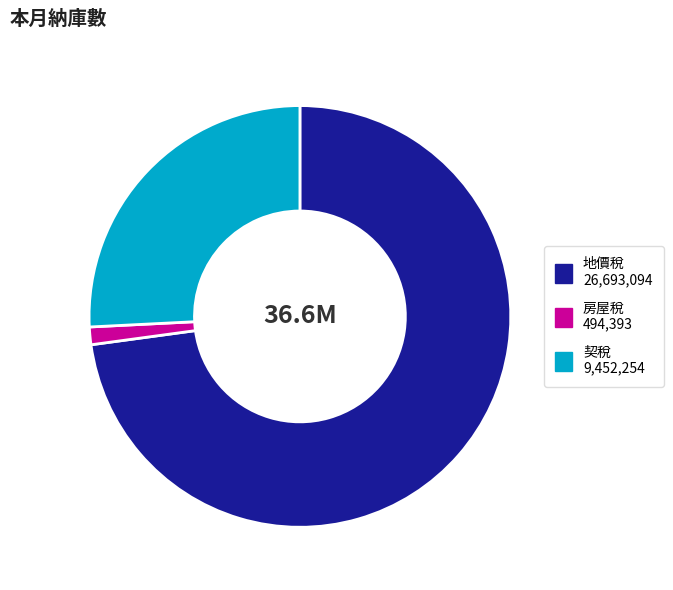

True or false: 房屋稅 accounts for 8% of the total.

False